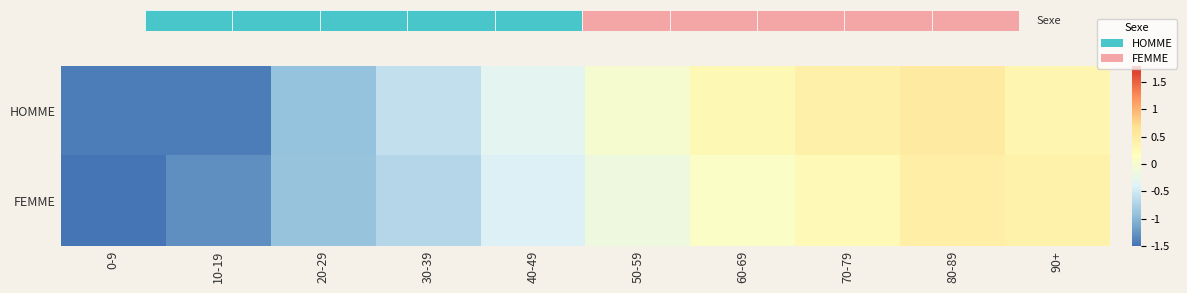

List the series in order of their overall mean, lowest first.

FEMME, HOMME